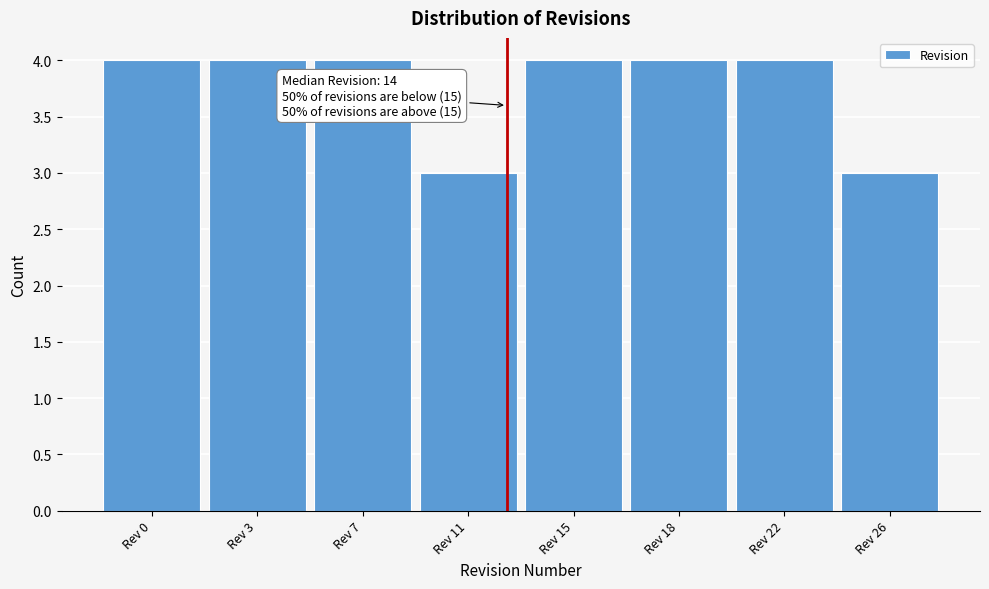

Reading left to right, list all the values displayed in this chart.

4	4	4	3	4	4	4	3